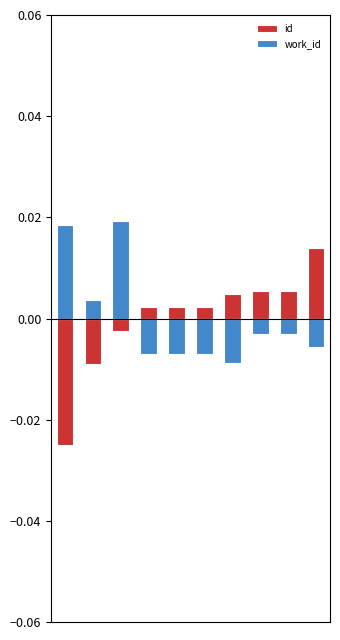

How many series are shown in this chart?

2